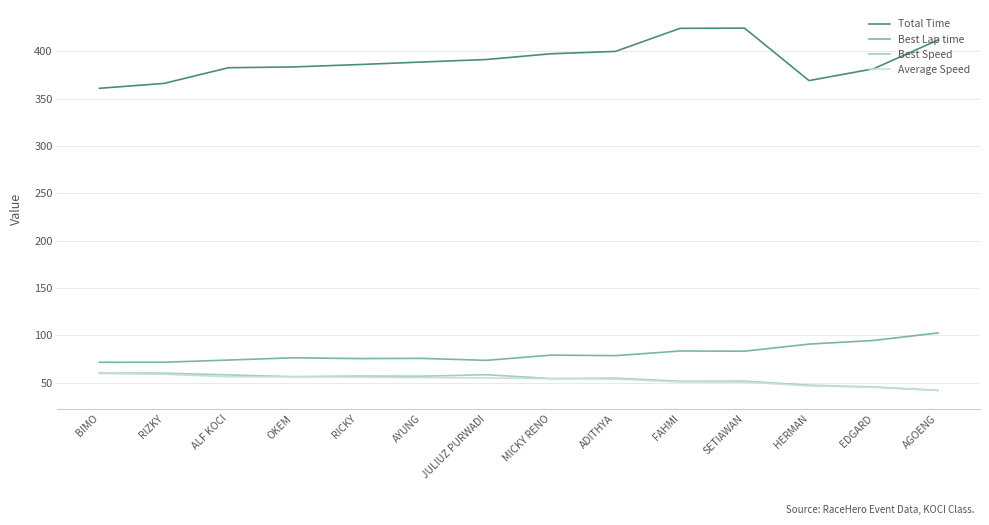

Which series has the widest spread of values?

Total Time